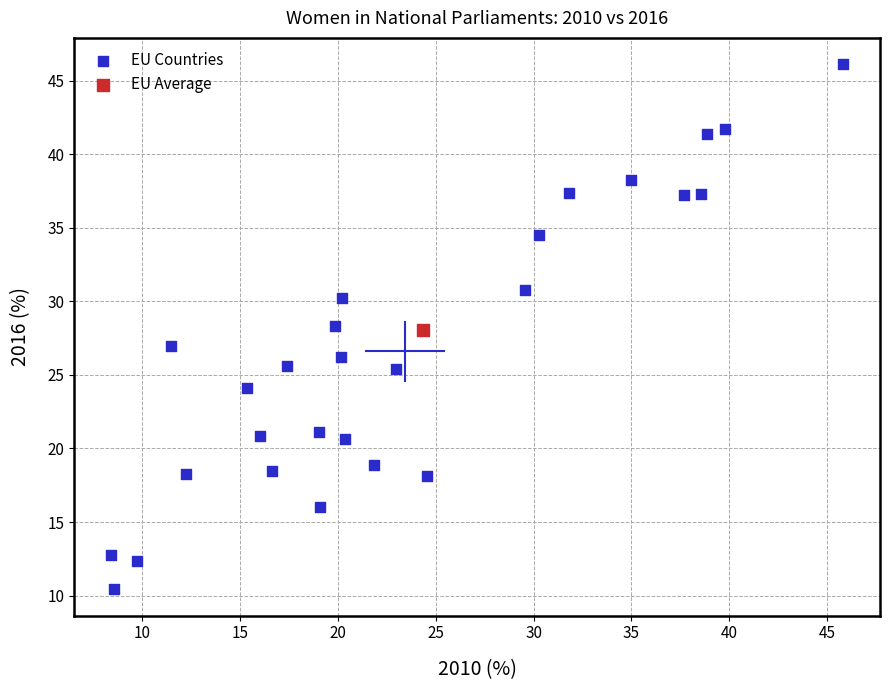

What are all the series names shown in the legend?

EU Countries, EU Average